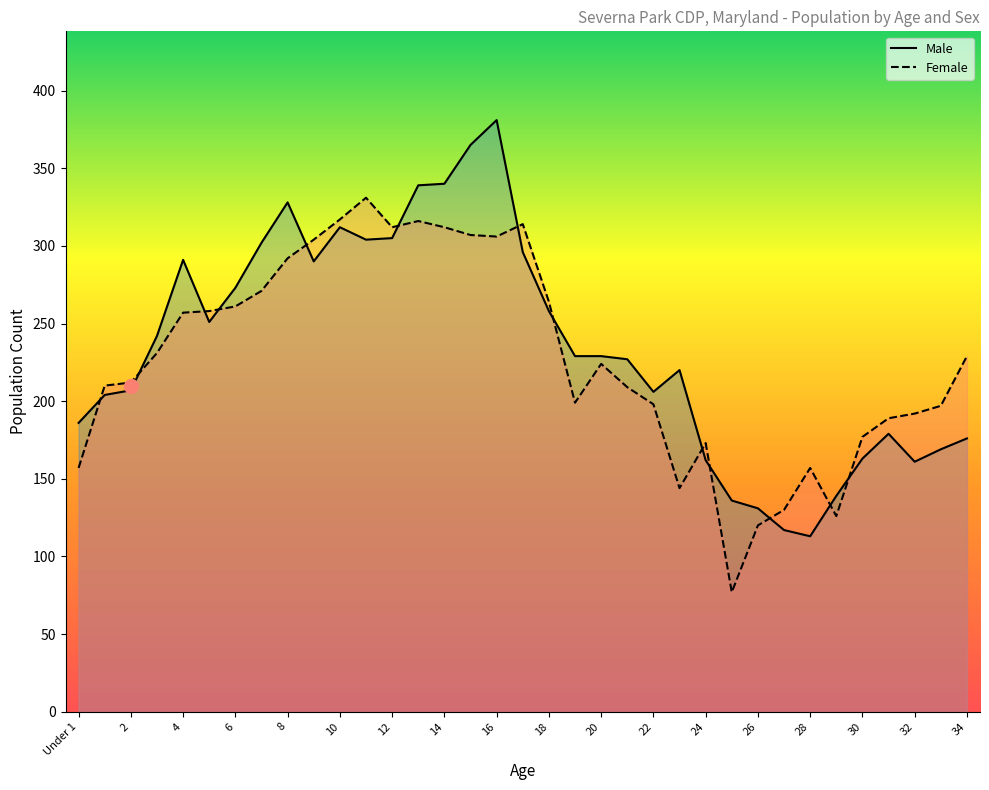

What is the total value across all series at 29?

265